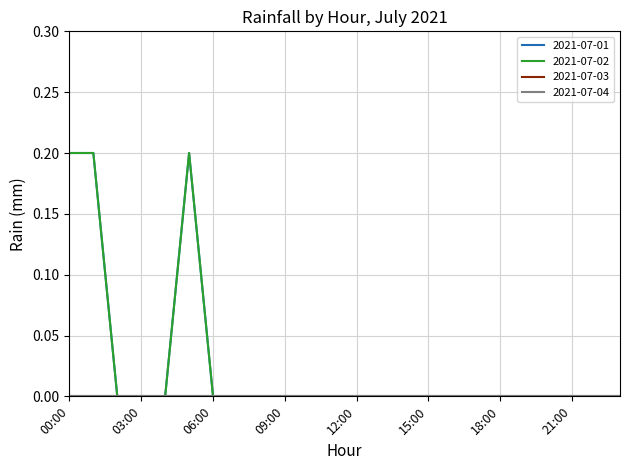

True or false: 2021-07-01 and 2021-07-02 cross at least once.

False